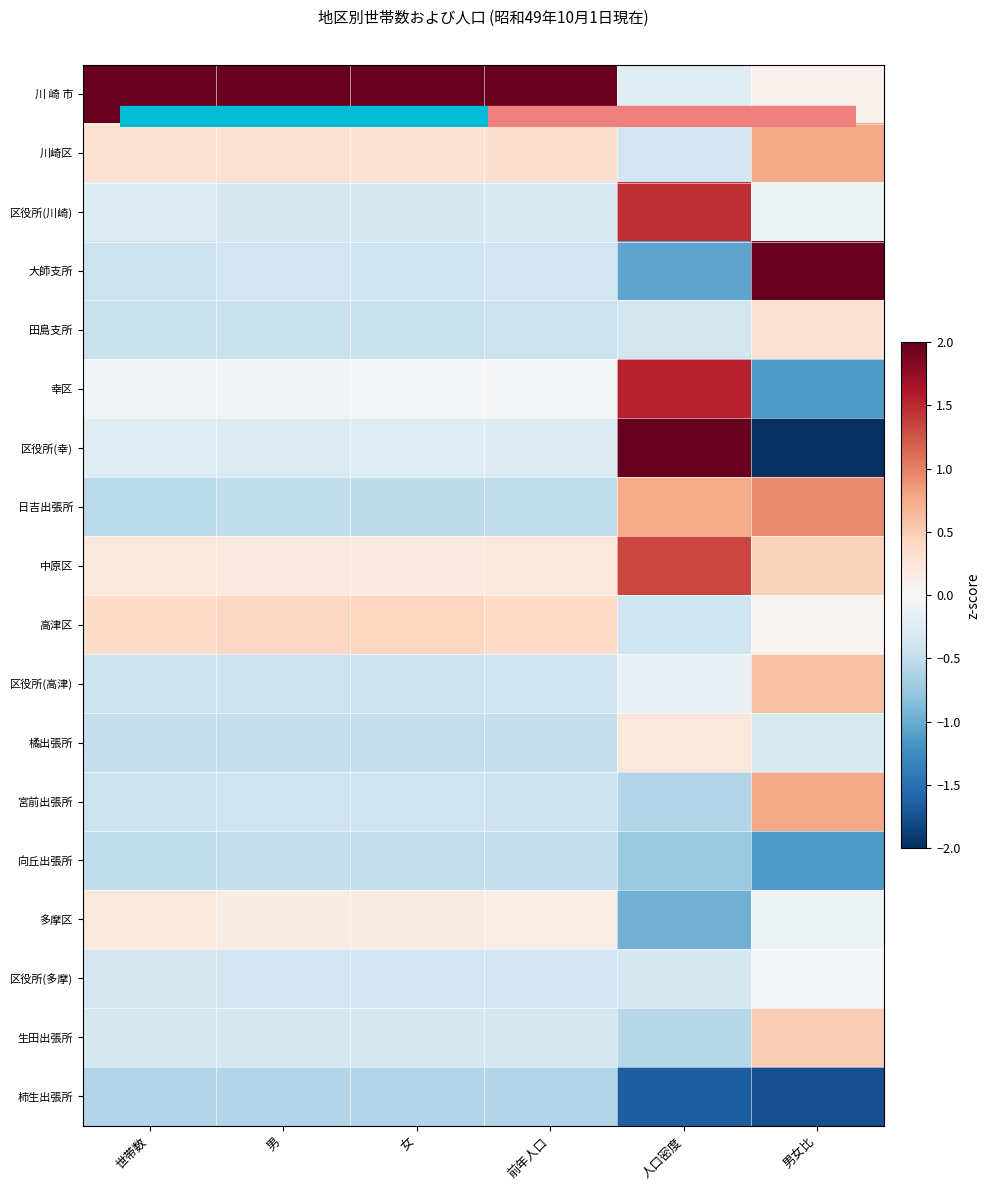

Count the number of categories in the chart.

6